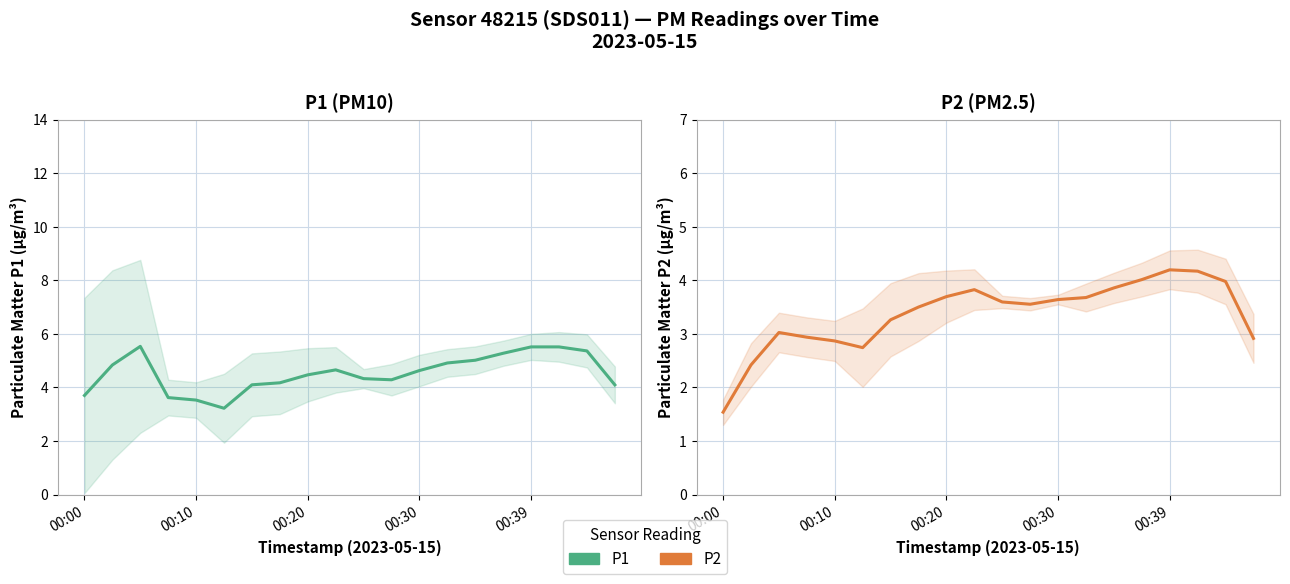

True or false: P2 and P1 intersect in this chart.

False